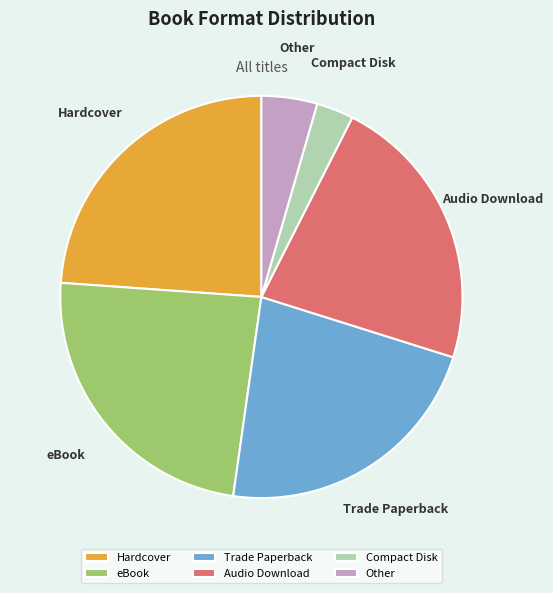

Between Hardcover and Compact Disk, which is larger?

Hardcover